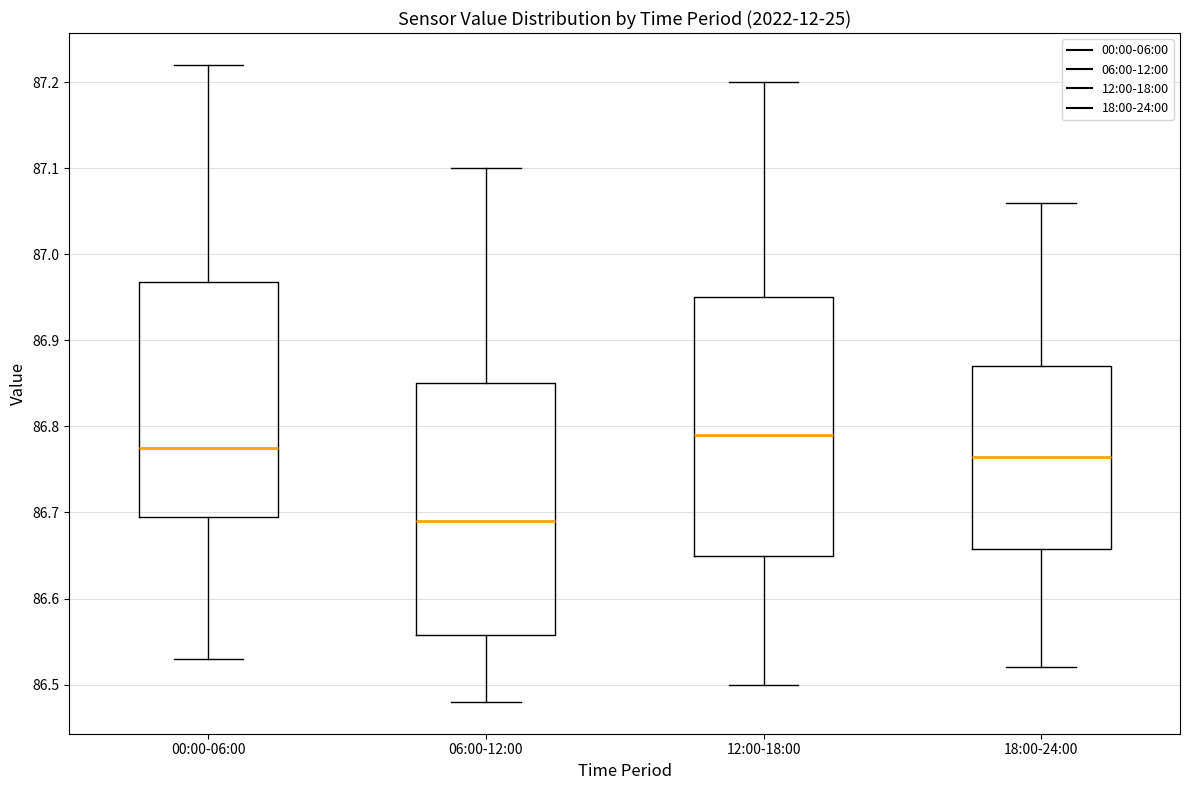

Reading left to right, transcribe this box plot: for each box, give where its median line is, the range the box spans, and where its two whiskers end, as read against the y-axis. The values are not printed on the chart, so give them approximately, as read against the axis.

00:00-06:00: median 86.78, box 86.70 to 86.97, whiskers 86.53 to 87.22
06:00-12:00: median 86.69, box 86.56 to 86.85, whiskers 86.48 to 87.10
12:00-18:00: median 86.79, box 86.65 to 86.95, whiskers 86.50 to 87.20
18:00-24:00: median 86.77, box 86.66 to 86.87, whiskers 86.52 to 87.06